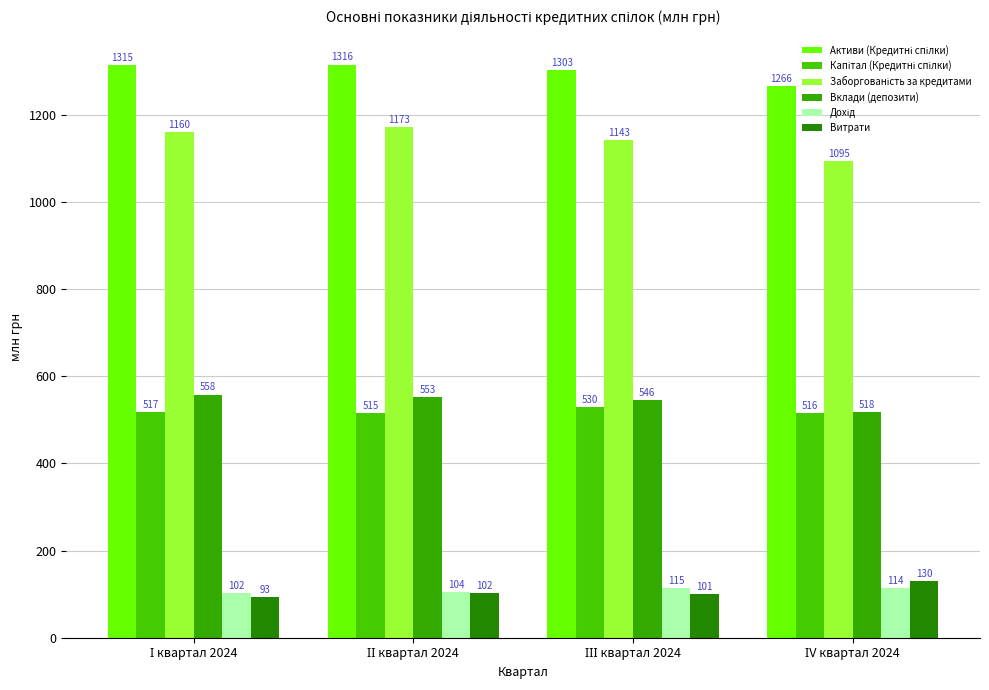

How many categories are shown in the chart?

4